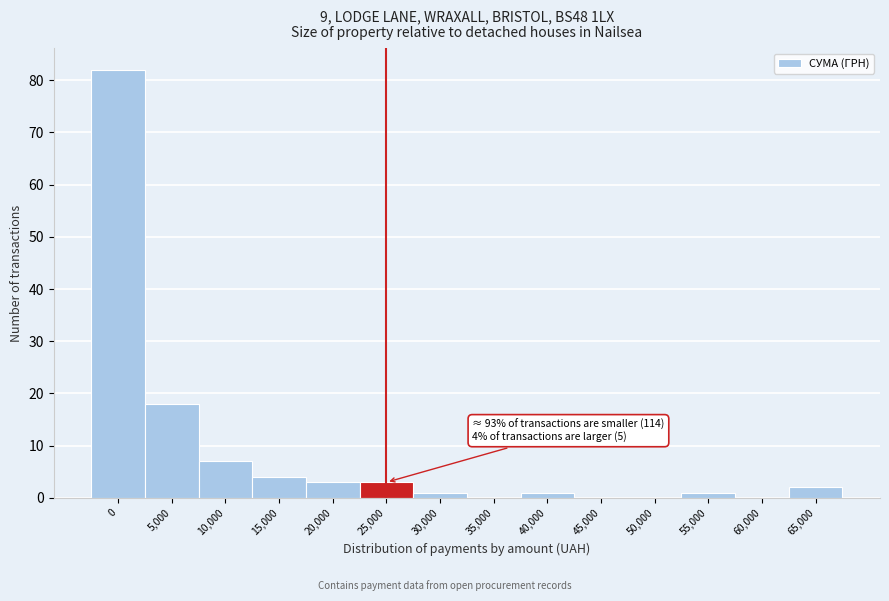

Reading left to right, transcribe all the data shown in this chart.

0=82	5,000=18	10,000=7	15,000=4	20,000=3	25,000=3	30,000=1	35,000=0	40,000=1	45,000=0	50,000=0	55,000=1	60,000=0	65,000=2